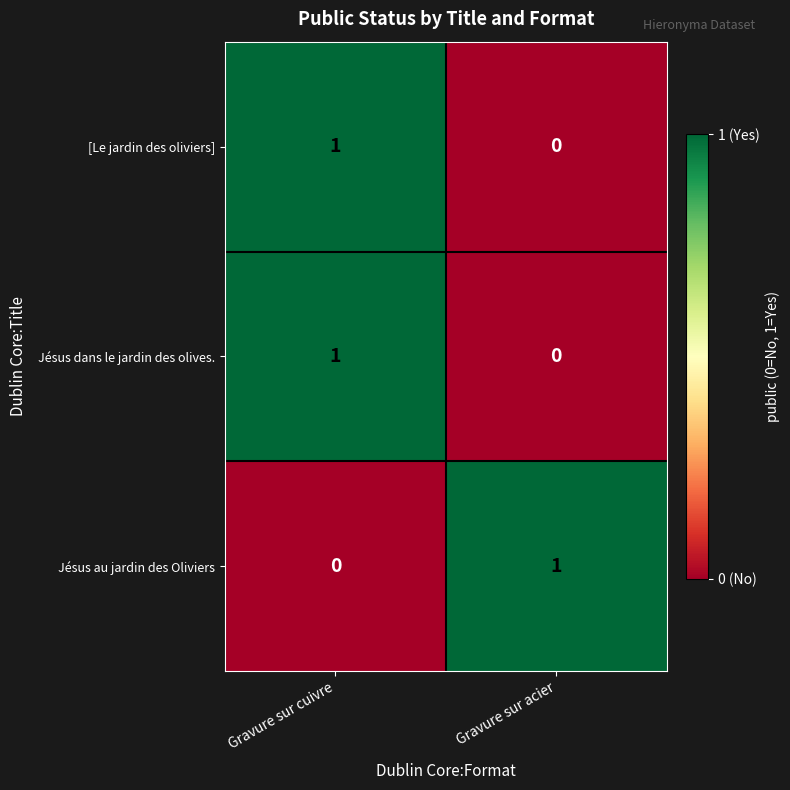

Which category has the lowest value in the Jésus au jardin des Oliviers series?

Gravure sur cuivre